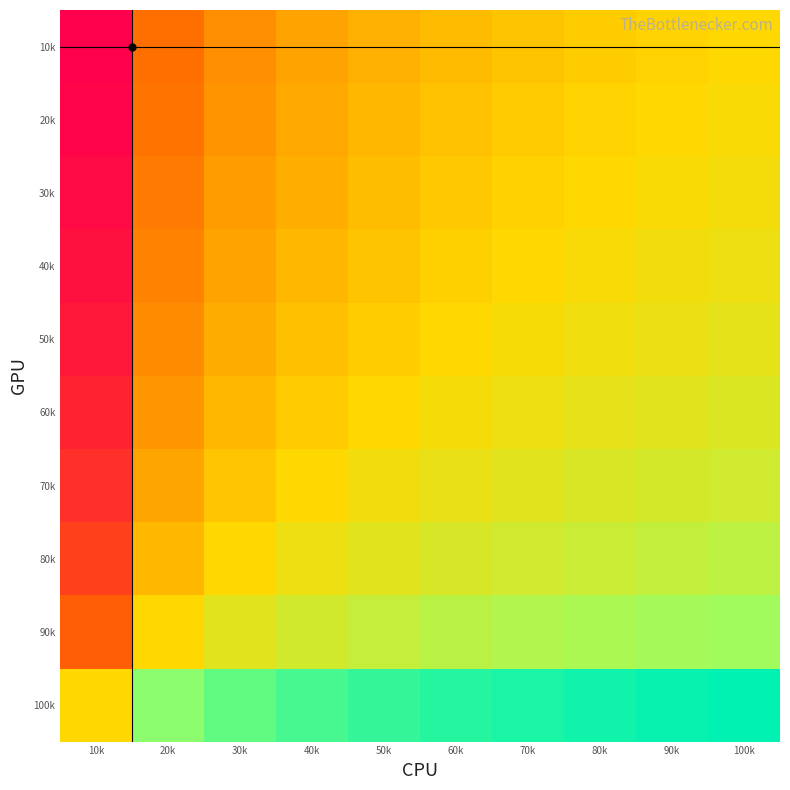

Reading left to right, transcribe all the data shown in this chart.

10k: 10k=0.0	20k=0.1	30k=0.2	40k=0.3	50k=0.5	60k=0.6	70k=0.7	80k=0.8	90k=0.9	100k=1.0
20k: 10k=0.0	20k=0.1	30k=0.3	40k=0.4	50k=0.5	60k=0.6	70k=0.8	80k=0.9	90k=1.0	100k=1.1
30k: 10k=0.0	20k=0.2	30k=0.3	40k=0.4	50k=0.6	60k=0.7	70k=0.9	80k=1.0	90k=1.1	100k=1.3
40k: 10k=0.0	20k=0.2	30k=0.3	40k=0.5	50k=0.7	60k=0.8	70k=1.0	80k=1.2	90k=1.3	100k=1.5
50k: 10k=0.0	20k=0.2	30k=0.4	40k=0.6	50k=0.8	60k=1.0	70k=1.2	80k=1.4	90k=1.6	100k=1.8
60k: 10k=0.0	20k=0.3	30k=0.5	40k=0.8	50k=1.0	60k=1.2	70k=1.5	80k=1.7	90k=2.0	100k=2.2
70k: 10k=0.0	20k=0.4	30k=0.7	40k=1.0	50k=1.3	60k=1.6	70k=2.0	80k=2.3	90k=2.6	100k=2.9
80k: 10k=0.0	20k=0.5	30k=1.0	40k=1.5	50k=2.0	60k=2.4	70k=2.9	80k=3.4	90k=3.9	100k=4.3
90k: 10k=0.1	20k=1.0	30k=1.9	40k=2.8	50k=3.8	60k=4.7	70k=5.6	80k=6.5	90k=7.4	100k=8.3
100k: 10k=1.0	20k=12.0	30k=23.0	40k=34.0	50k=45.0	60k=56.0	70k=67.0	80k=78.0	90k=89.0	100k=100.0